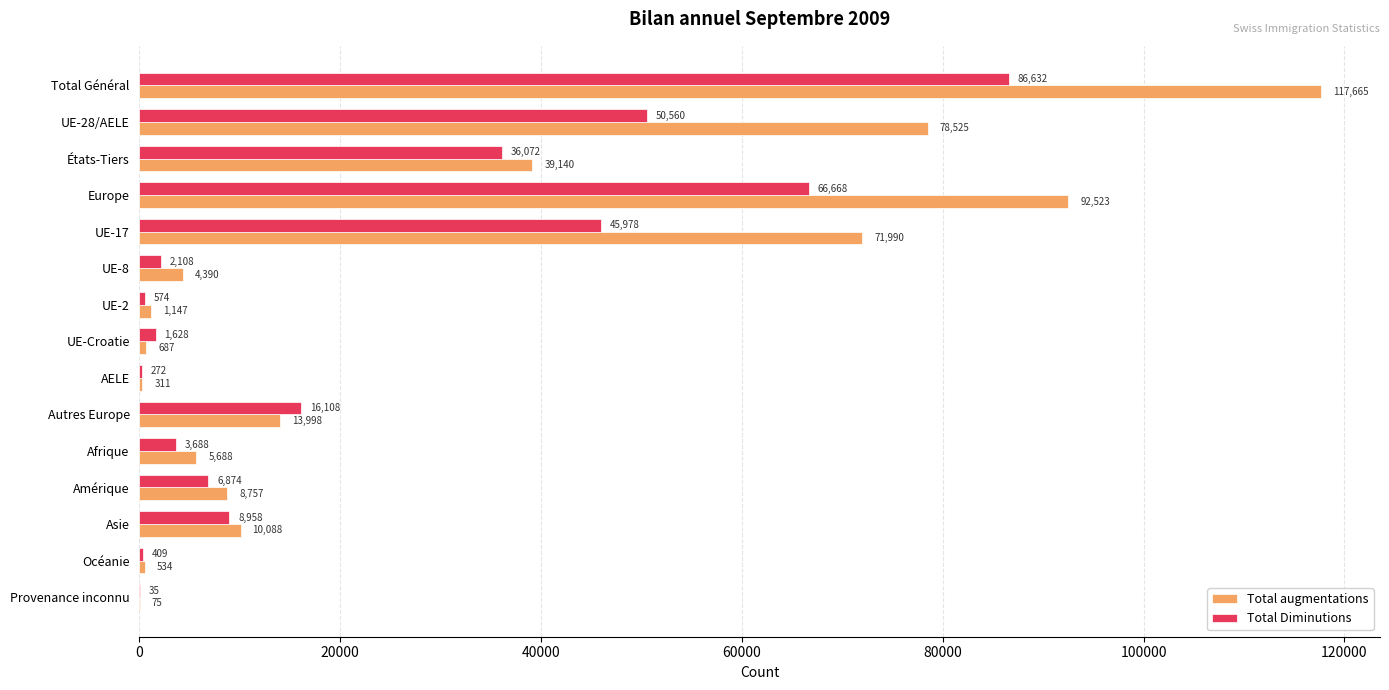

The Total Diminutions series shows 574 at UE-2. True or false?

True